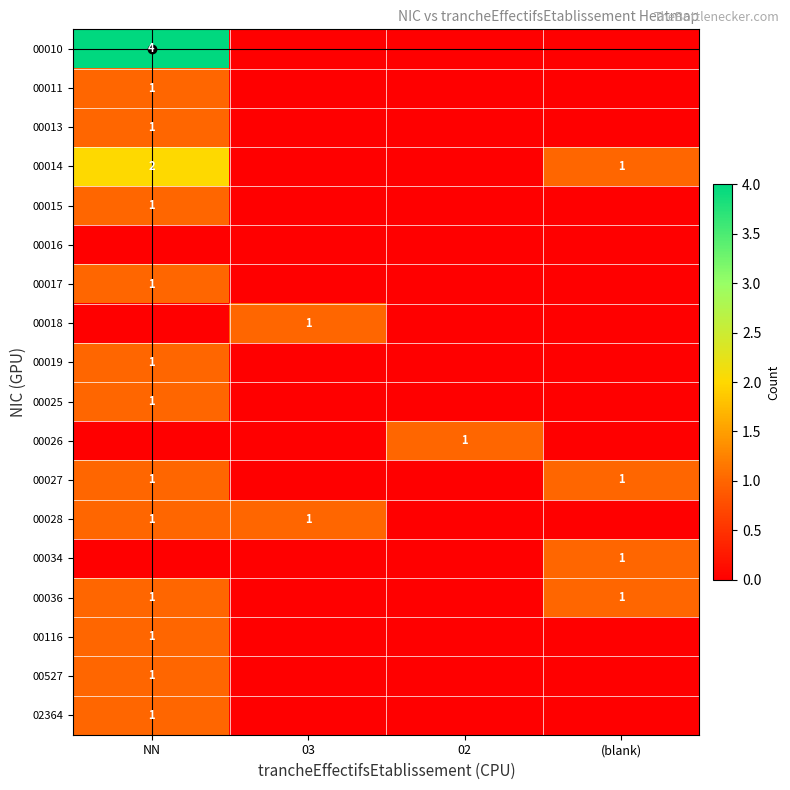

Rank the series at (blank) from highest to lowest value.

00014, 00027, 00034, 00036, 00010, 00011, 00013, 00015, 00016, 00017, 00018, 00019, 00025, 00026, 00028, 00116, 00527, 02364